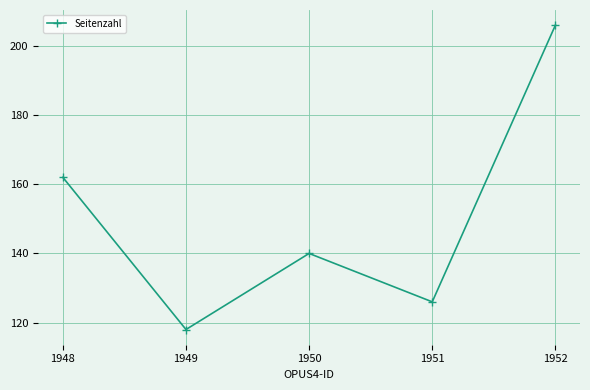

How many interior local valleys (lower than both neighbors) does the data have?

2